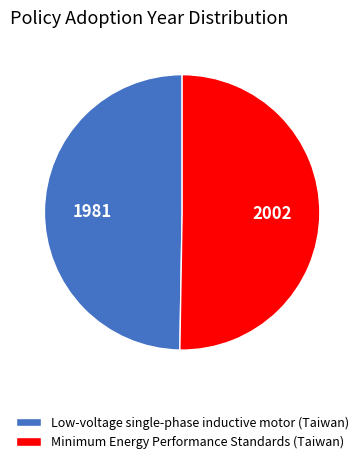

What is the ratio of the value at Low-voltage single-phase inductive motor (Taiwan) to the value at Minimum Energy Performance Standards (Taiwan)?

1.0